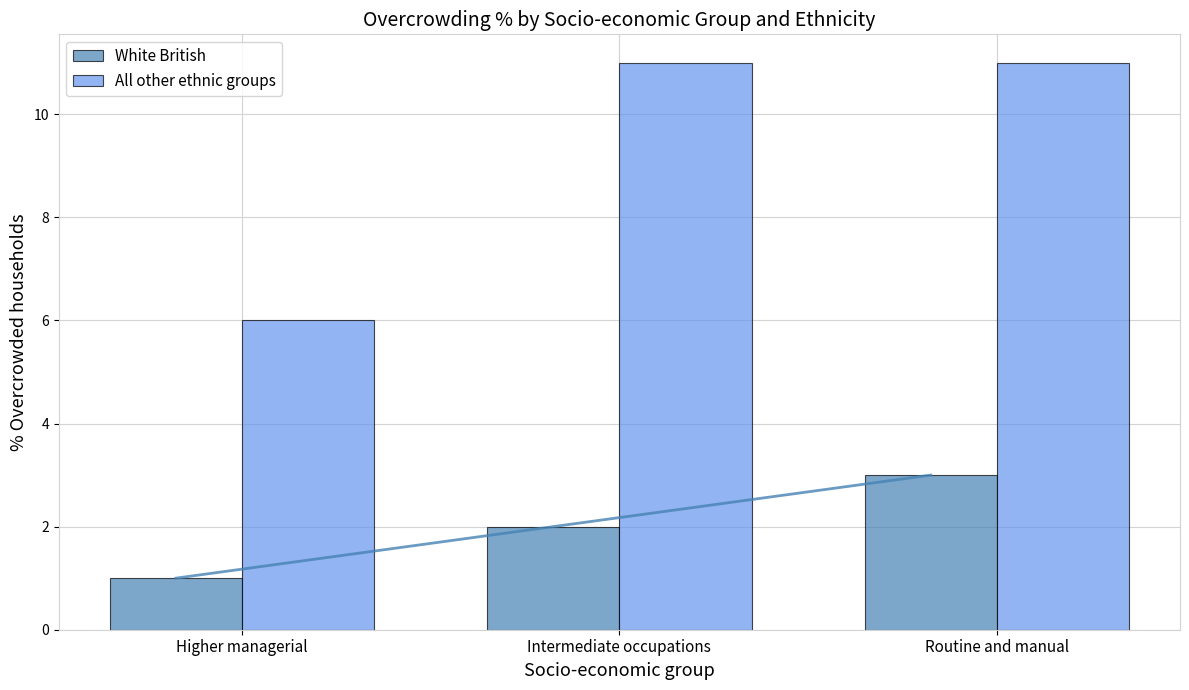

What is the maximum value shown in the chart?

11